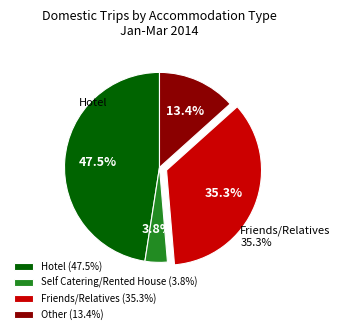

Approximately how many times larger is the value at Hotel compared to Other?

3.6